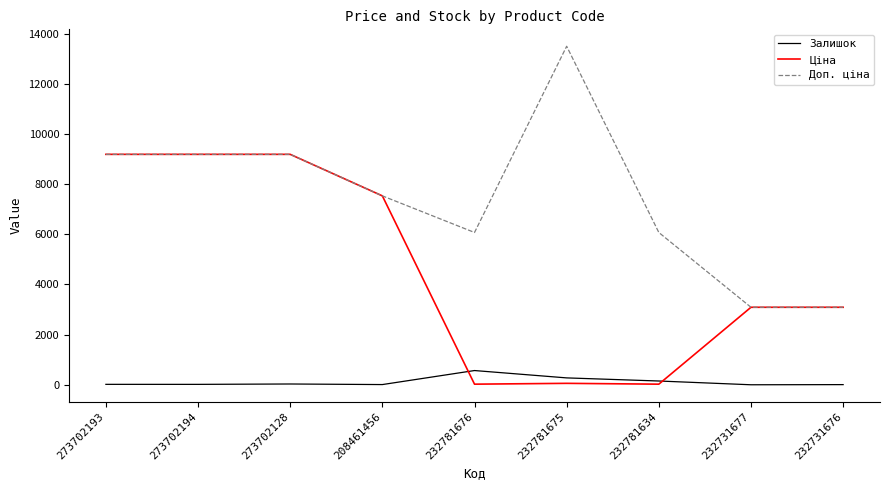

Which series has the widest spread of values?

Доп. ціна